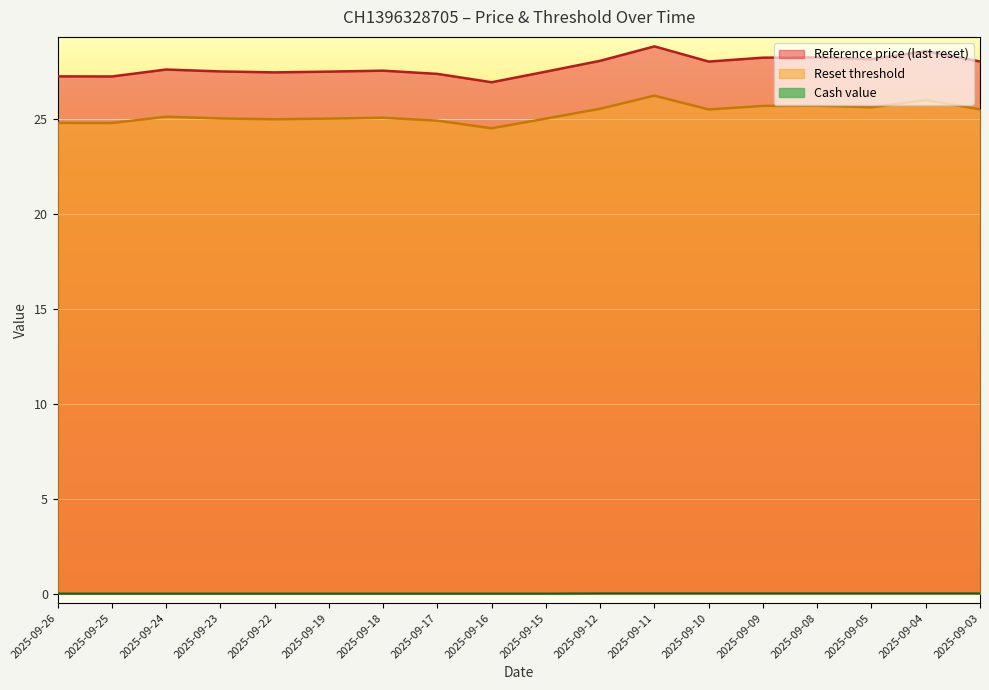

What is the spread (max minus min) of values at 2025-09-03?

28.0